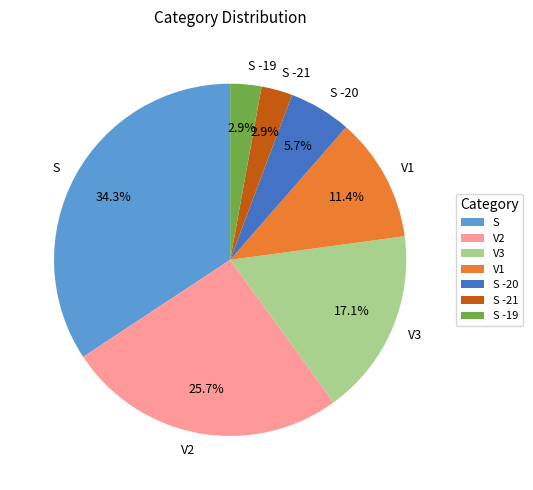

Is there a majority slice in this chart?

No